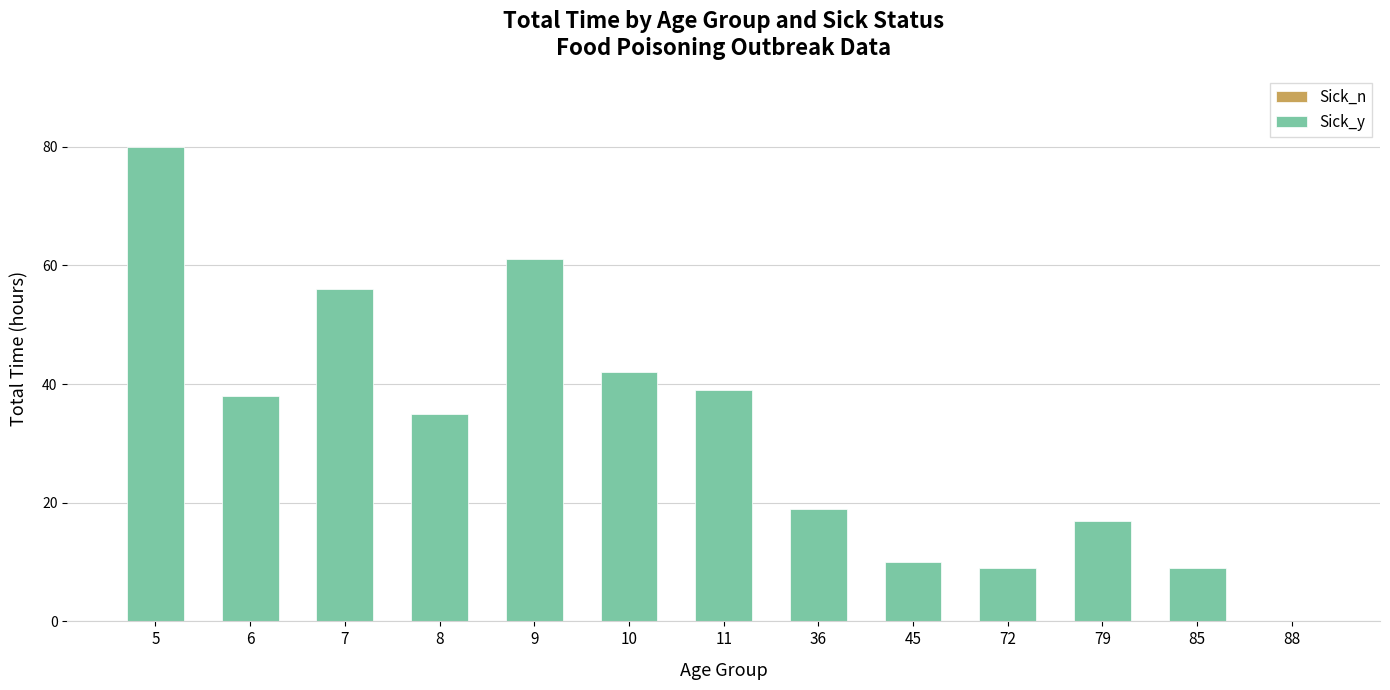

Are the bars grouped side by side (vs. stacked)?

Yes